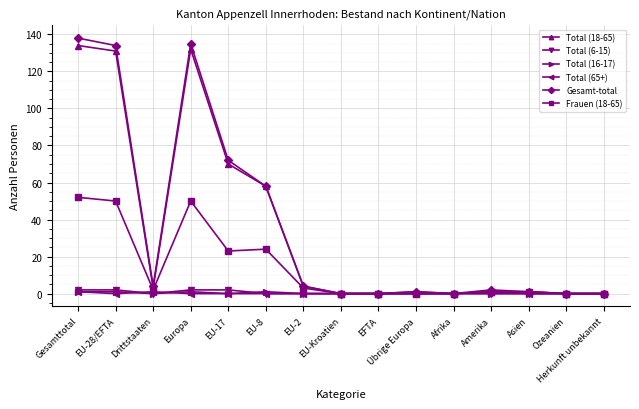

Does the chart display data point markers on the line(s)?

Yes